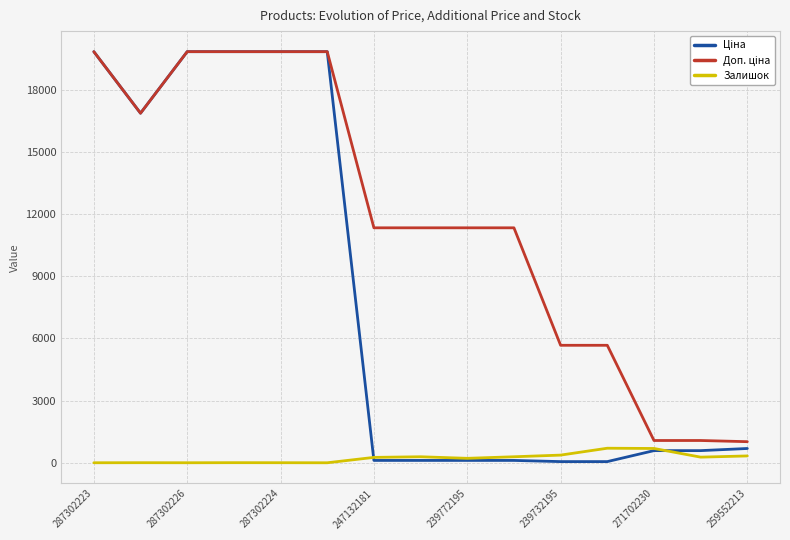

What is the maximum value shown in the chart?

19831.1